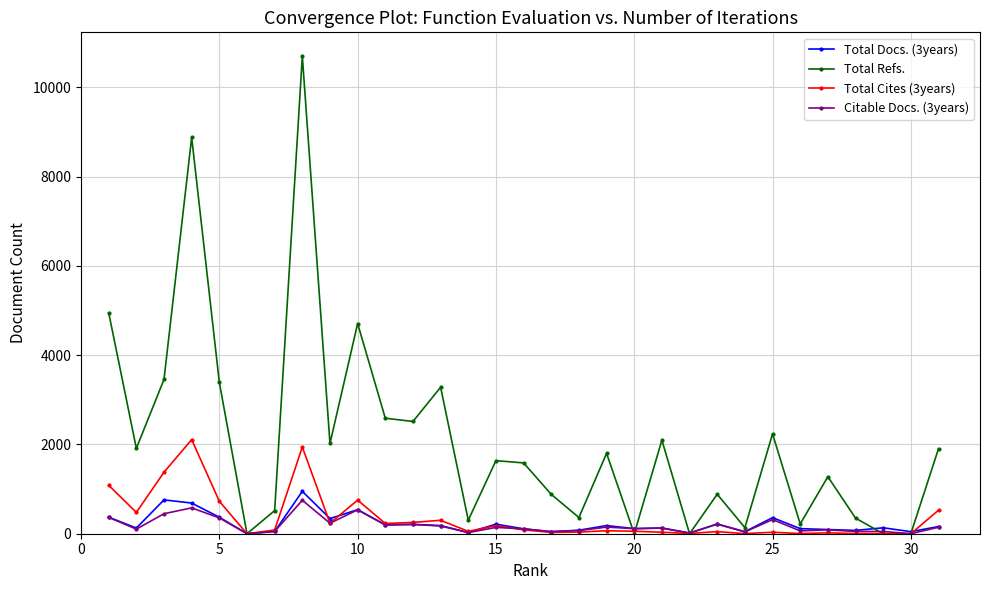

How many values in the Total Refs. series are below 1637?

15